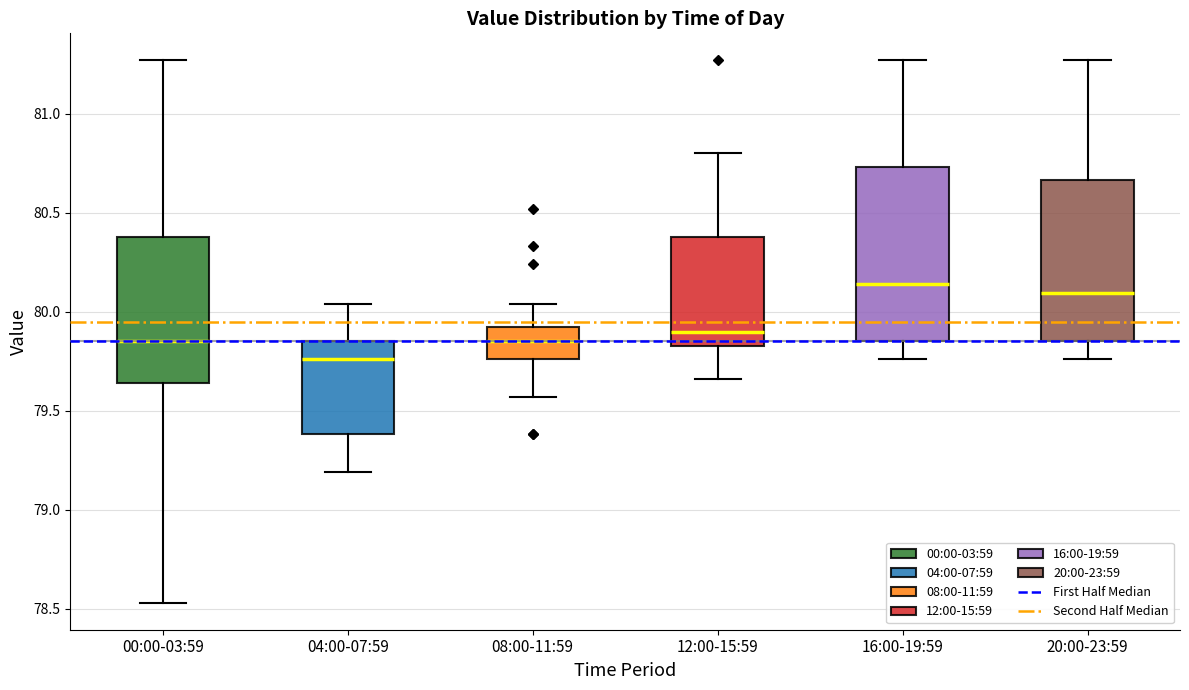

Which box is the tallest, from its lower edge to its upper edge?

16:00-19:59